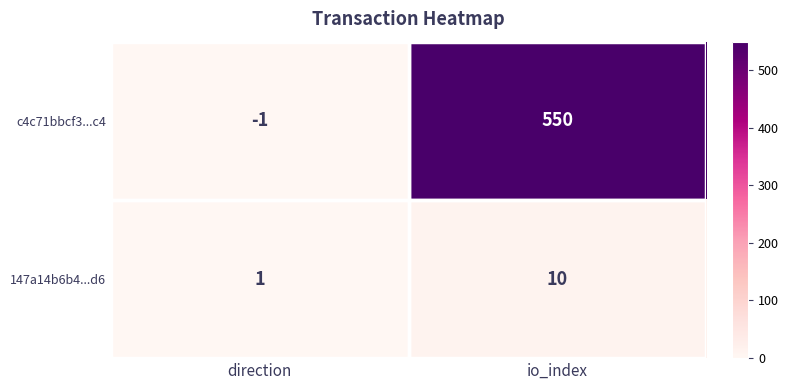

The value of 147a14b6b4...d6 at direction is 1. True or false?

True